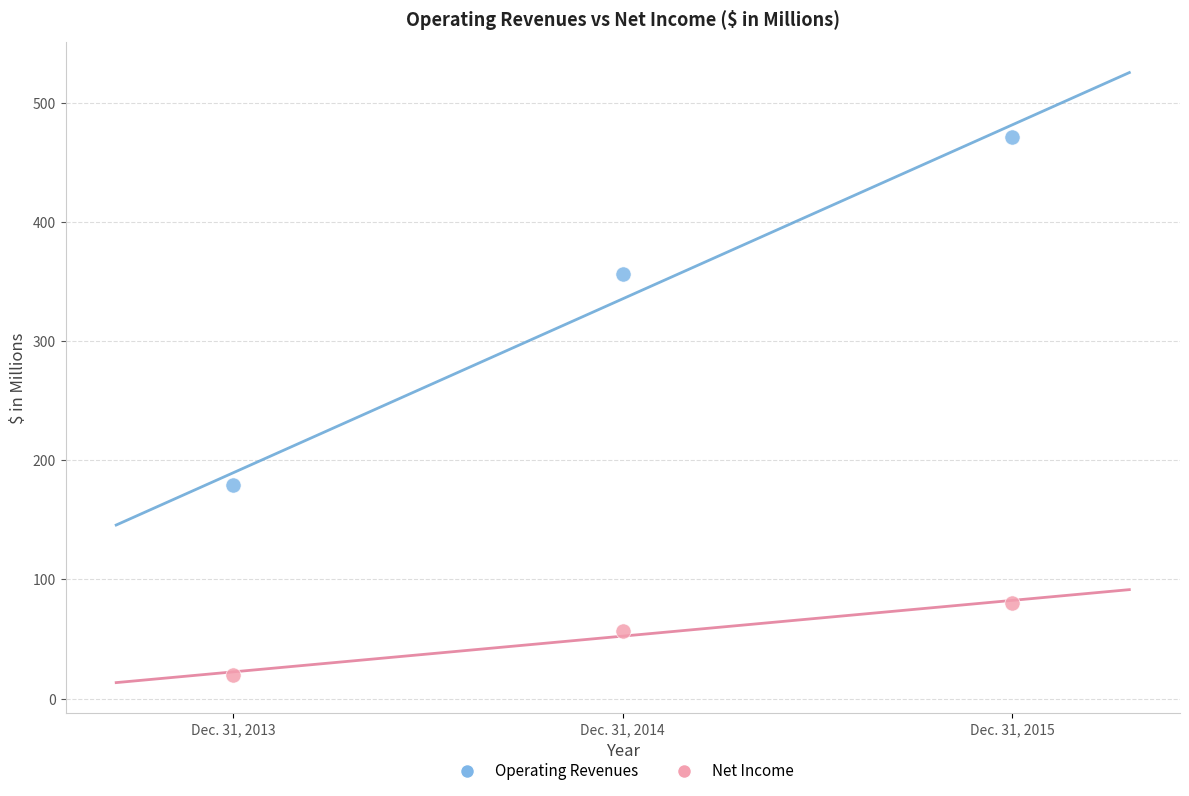

Which series has the widest spread of Y values?

Operating Revenues